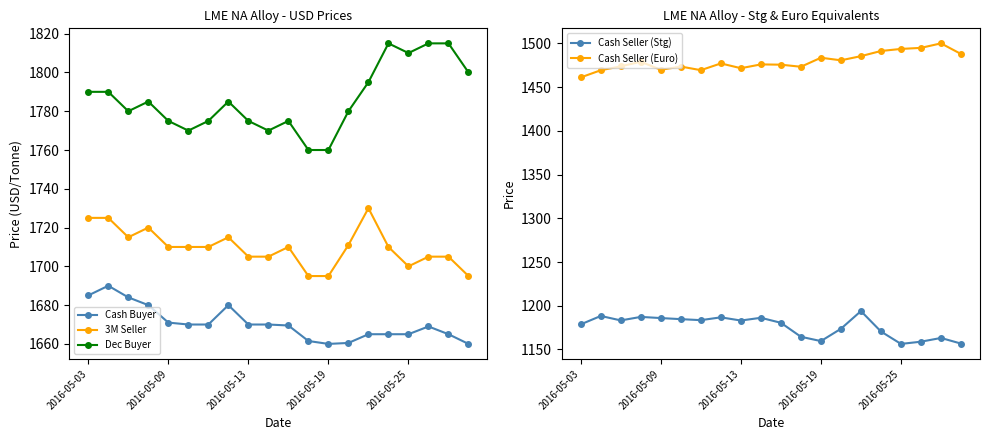

True or false: Dec Buyer has a value of 1810.0 at 2016-05-25.

True